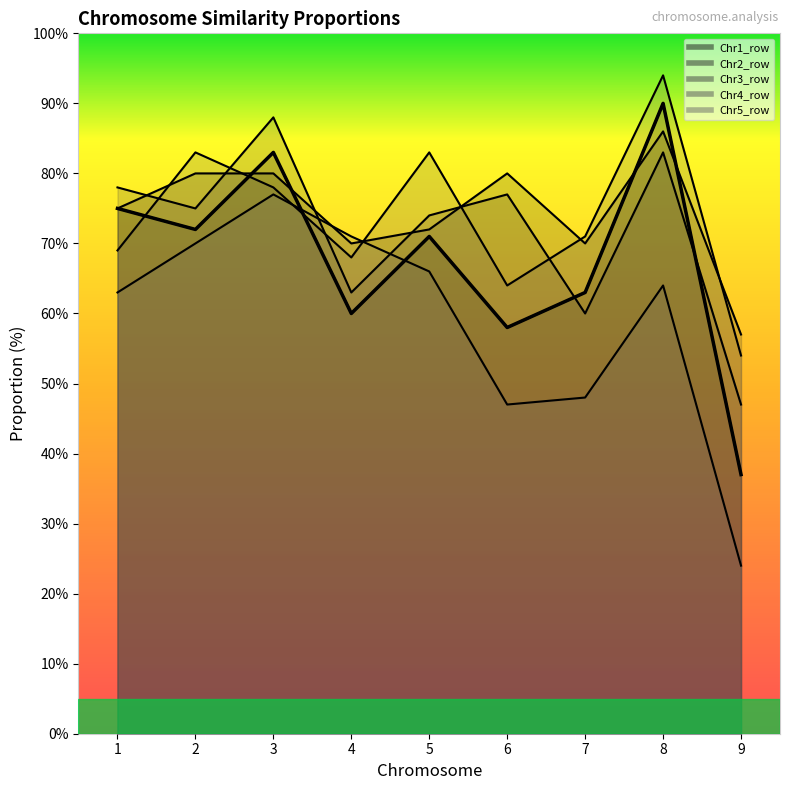

At which category does the chart reach its minimum across all series?

9